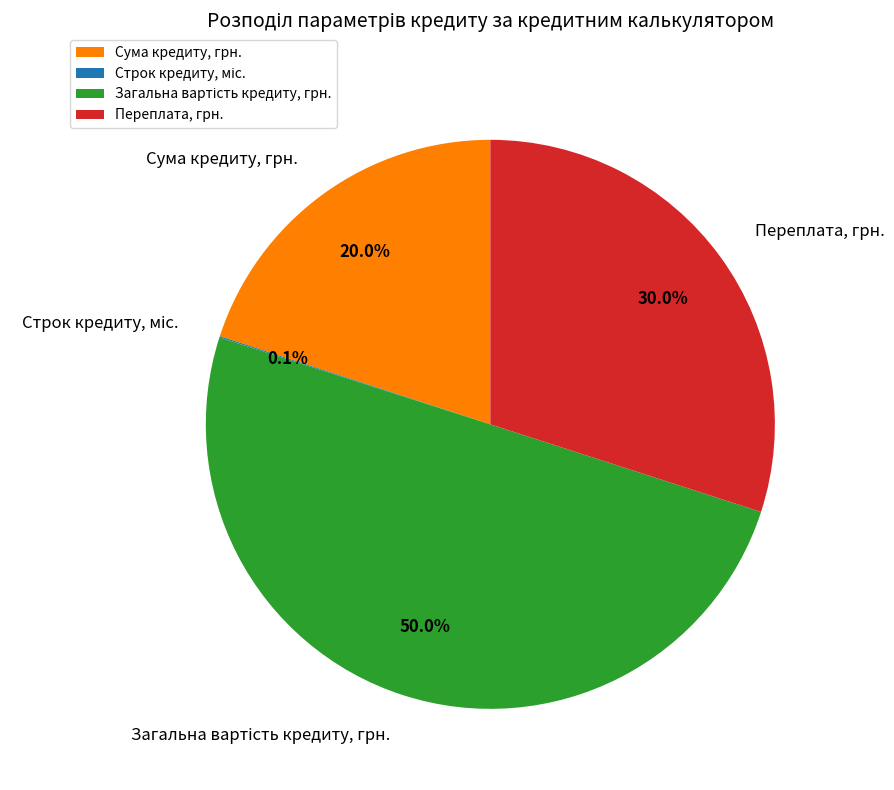

How much of the chart is everything except Переплата, грн.?

70.0%